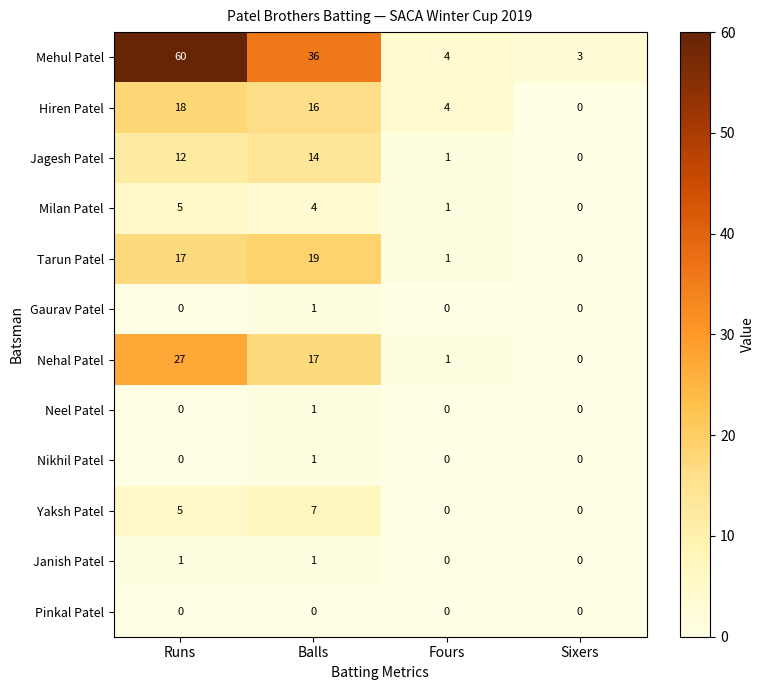

The Nikhil Patel series shows 1 at Balls. True or false?

True